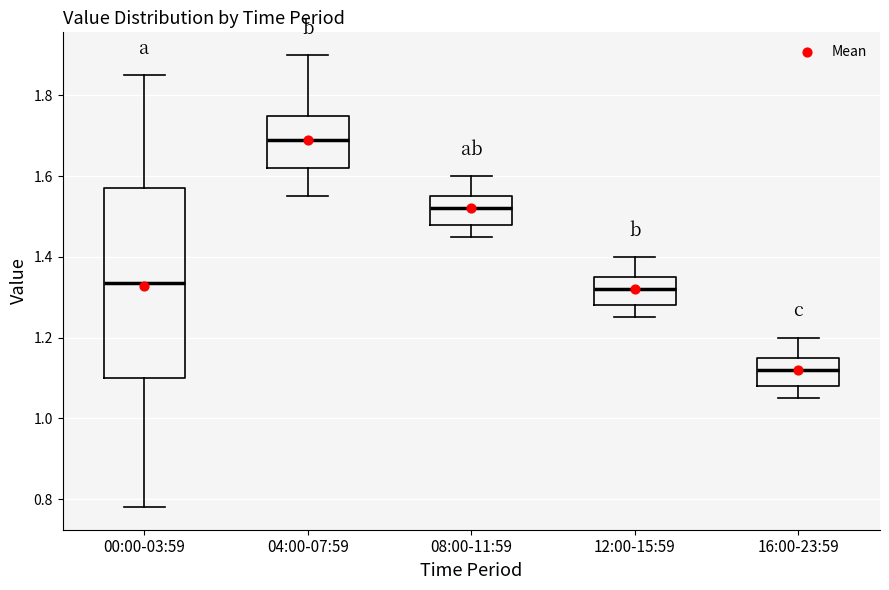

Which box's median line is the highest?

04:00-07:59